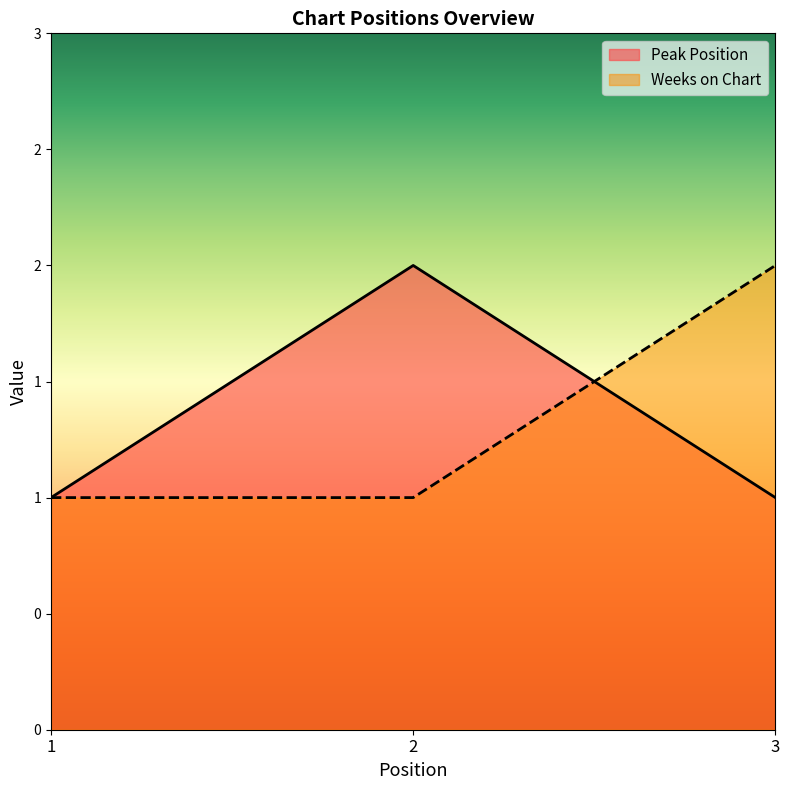

What is the sum of all Weeks on Chart values?

4